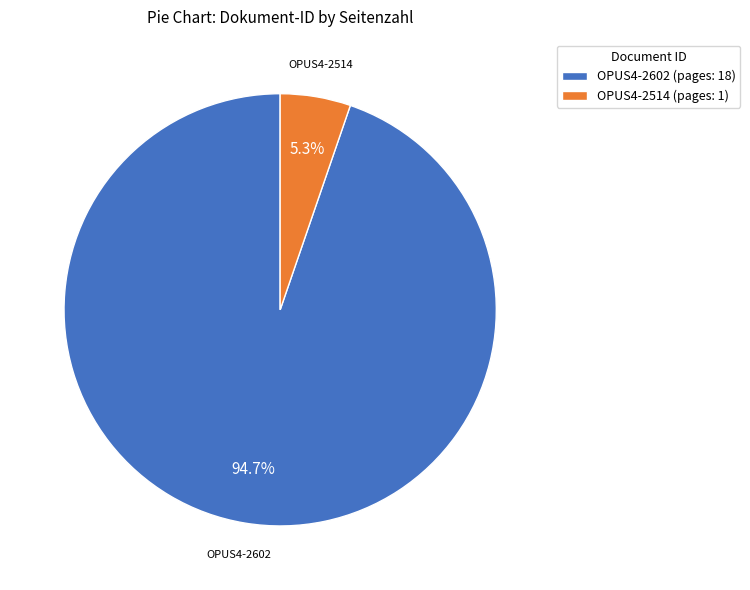

Is it true that OPUS4-2602 is 89% of the pie?

False